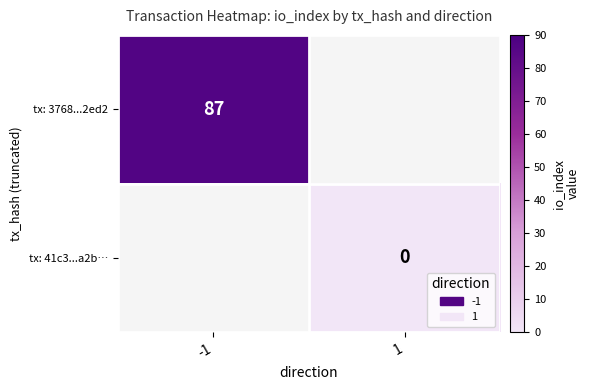

Is the value of tx: 41c3...a2b… at 1 greater than the value of tx: 3768...2ed2 at -1?

No